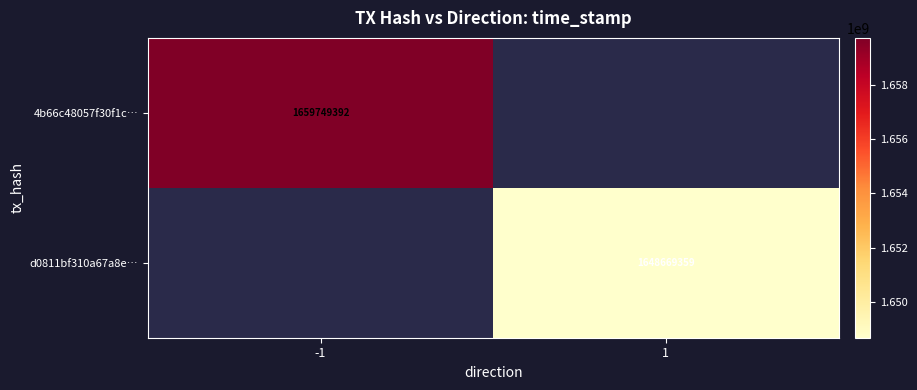

How many categories are shown in the chart?

2